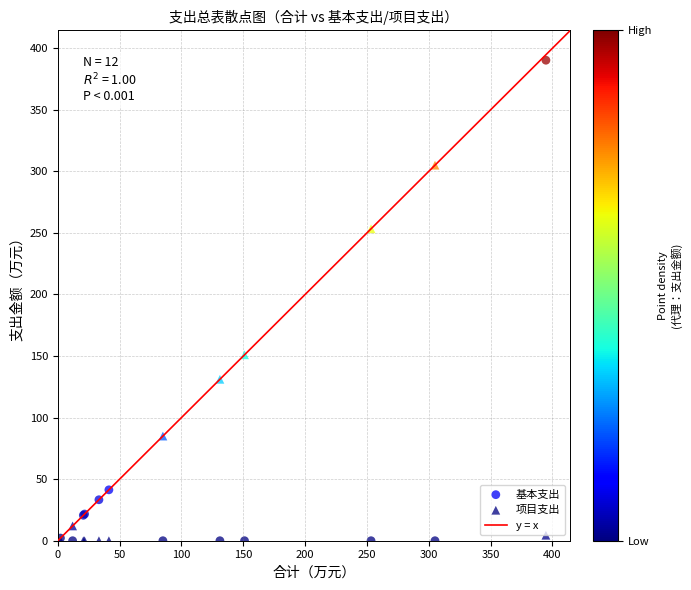

Across all series, what Y value is closest to 195?

151.0